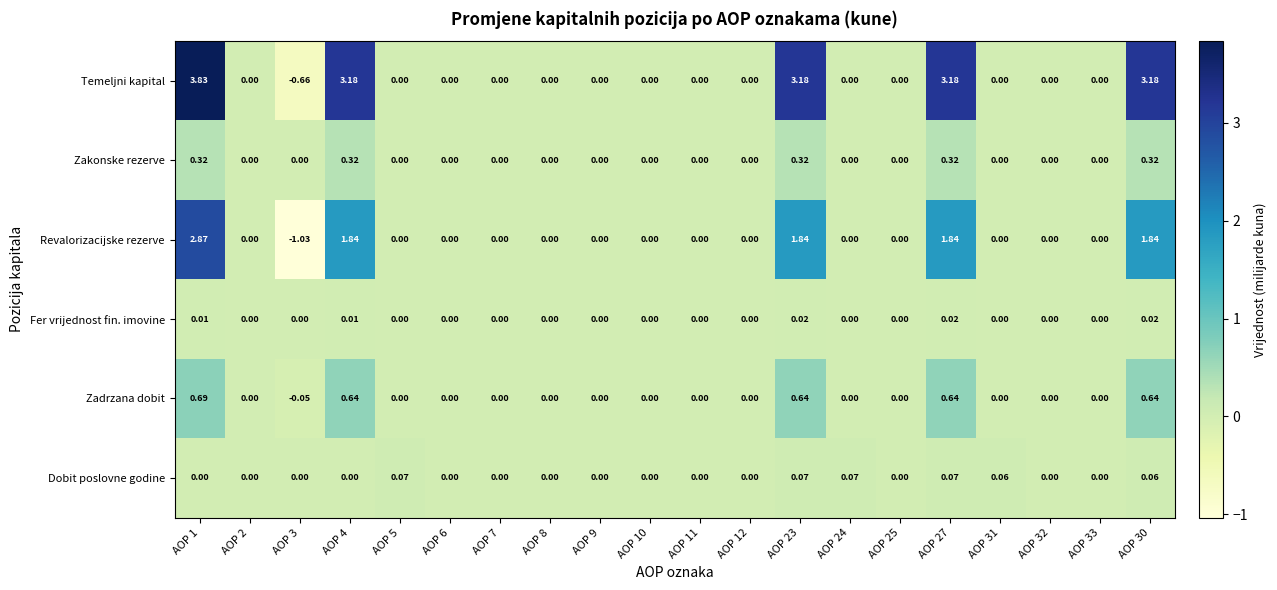

List the series in order of their peak value, lowest first.

Fer vrijednost fin. imovine, Dobit poslovne godine, Zakonske rezerve, Zadrzana dobit, Revalorizacijske rezerve, Temeljni kapital